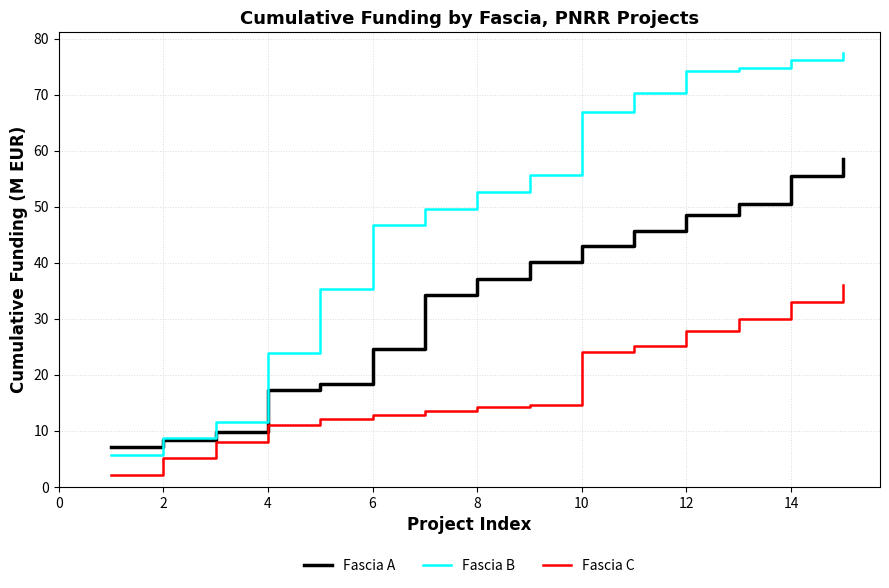

What is the sum of all Fascia C values?

269.5